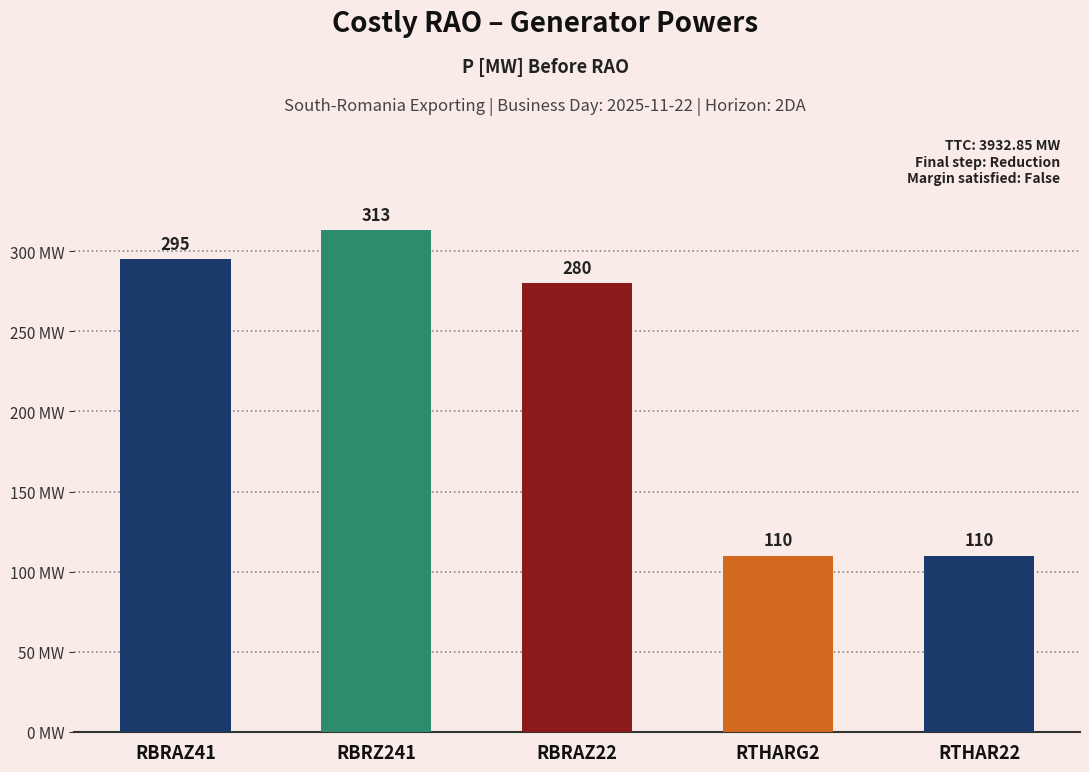

The chart shows a value of 200 at RBRAZ41. True or false?

False